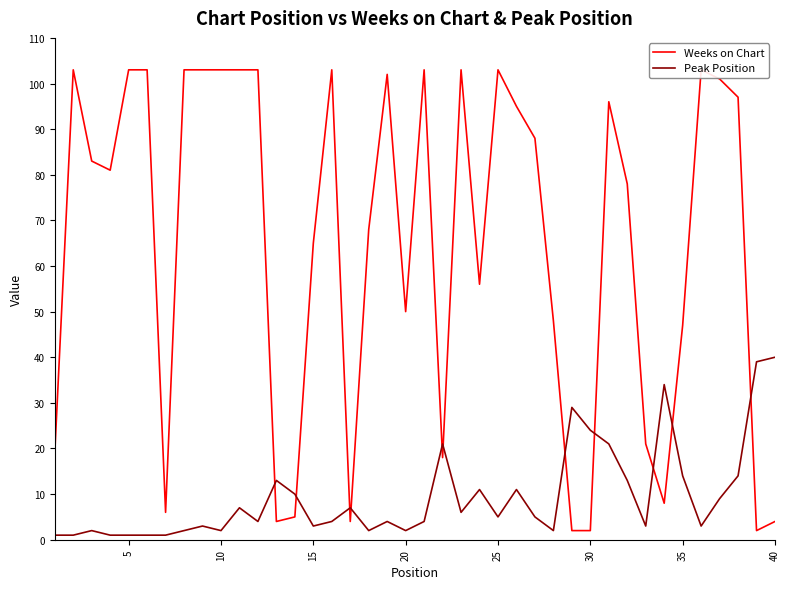

The value of Peak Position at 35 is 24. True or false?

False